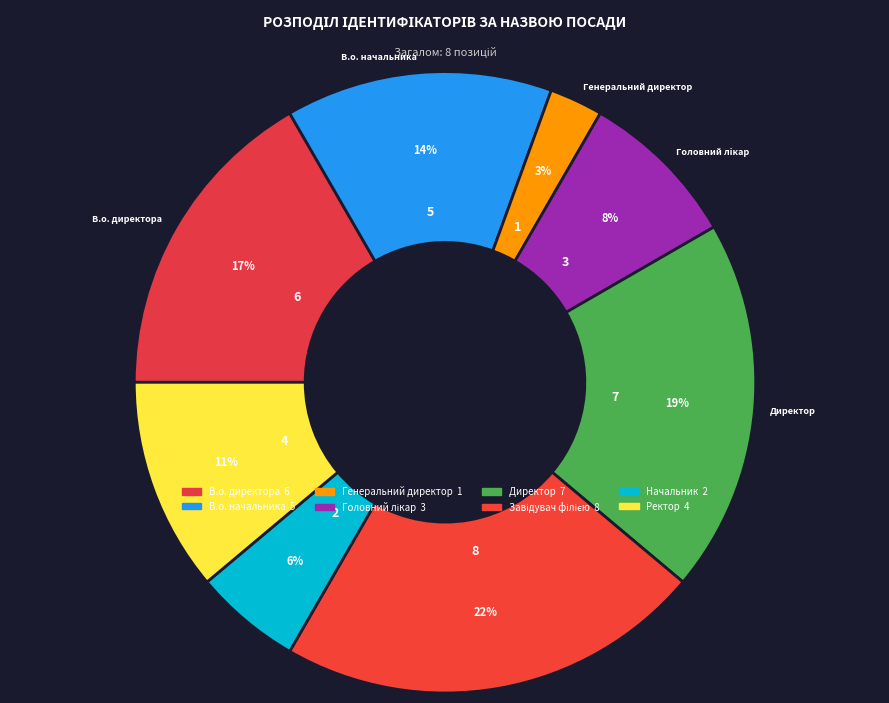

How many segments does this pie chart have?

8